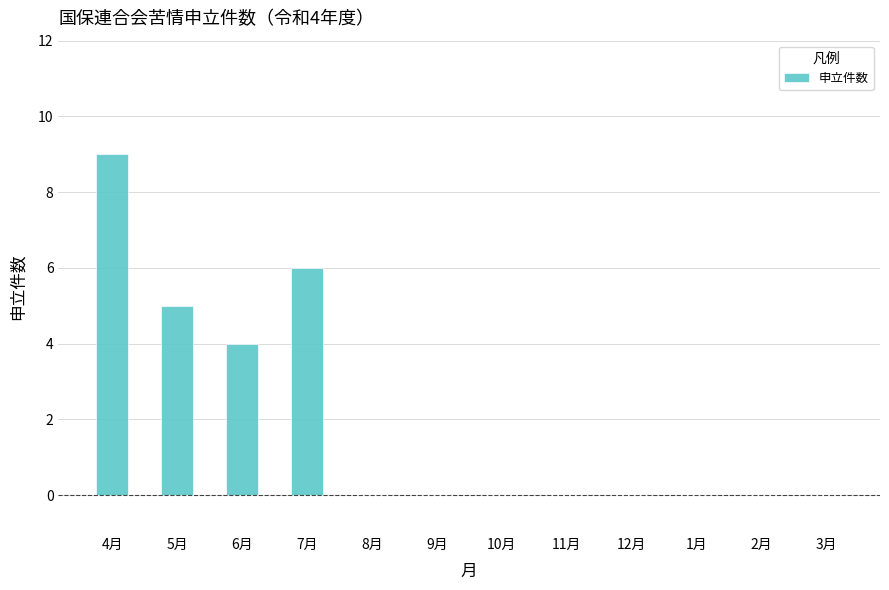

What is the sum of all values?

24